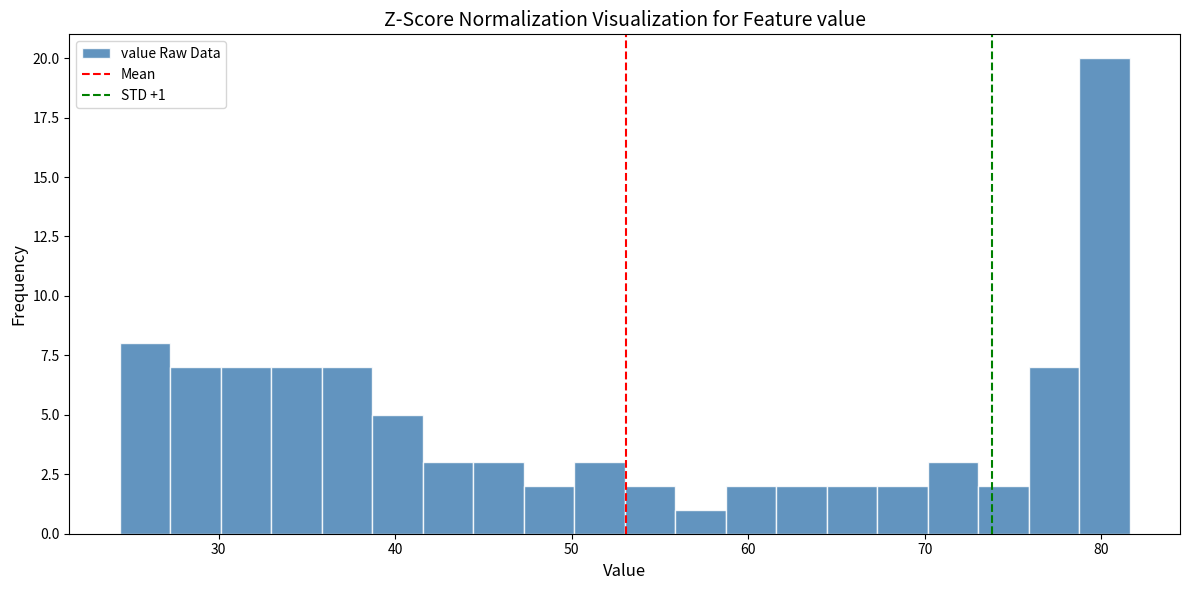

Around what value on the x-axis is the tallest bar? Give the approximate position of its centre, as read against the axis.

80